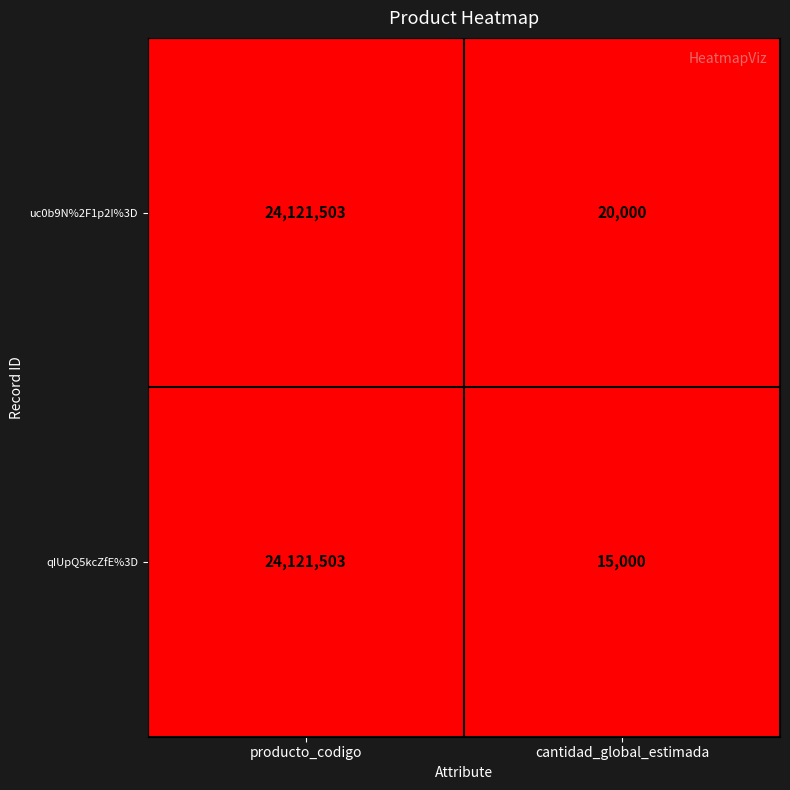

Between producto_codigo and cantidad_global_estimada, which series saw the biggest shift?

qIUpQ5kcZfE%3D